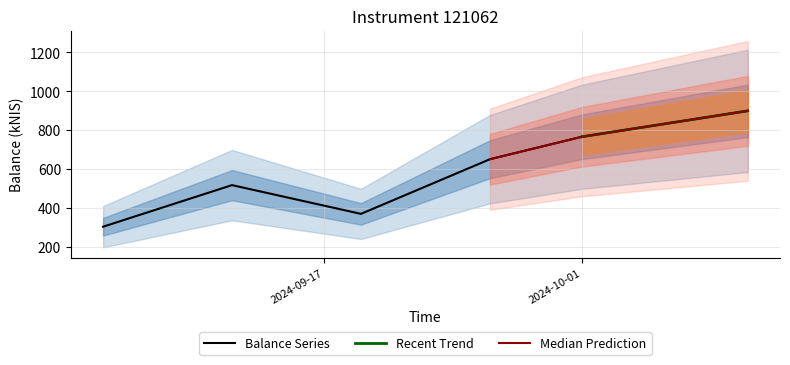

How many interior local valleys (lower than both neighbors) does the data have?

1